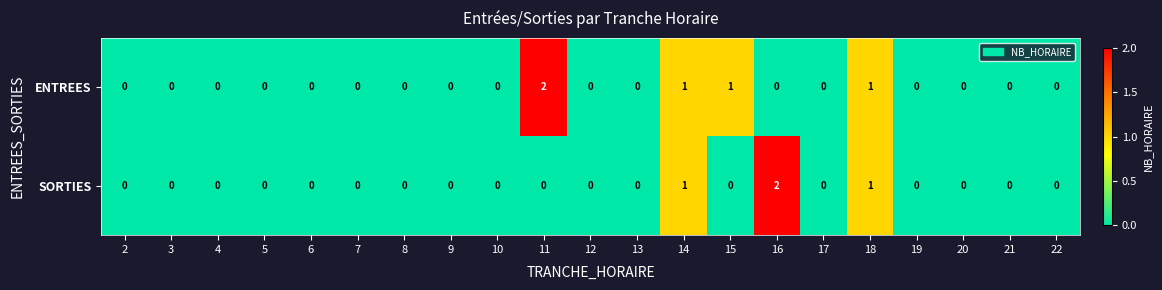

True or false: ENTREES has a value of 0 at 12.

True